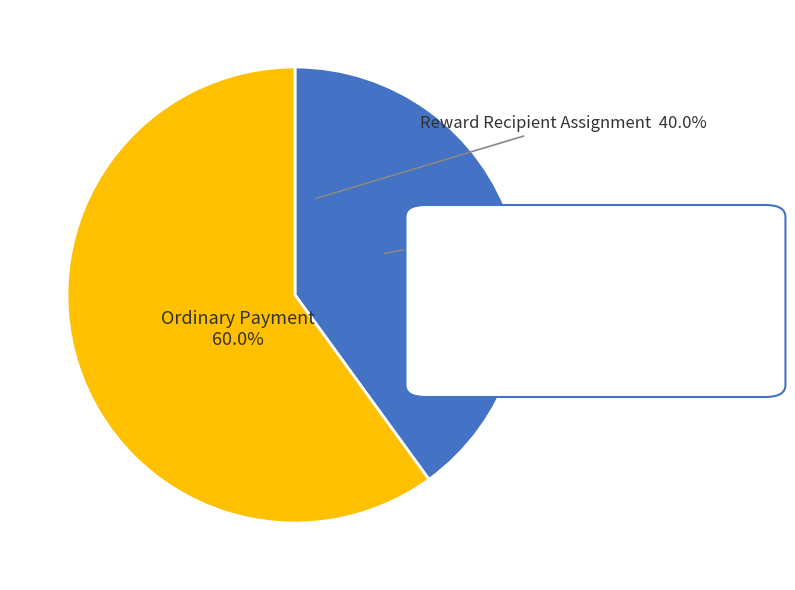

Does Reward Recipient Assignment account for over 50% of the chart?

No